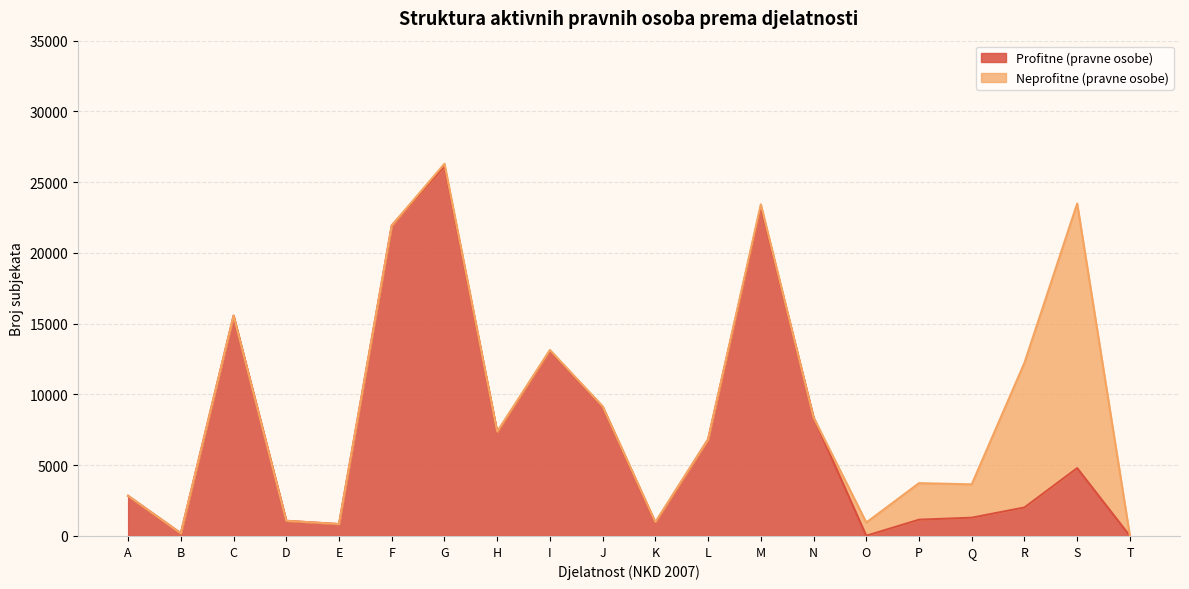

Where is the data nearest to the value 13057?

I